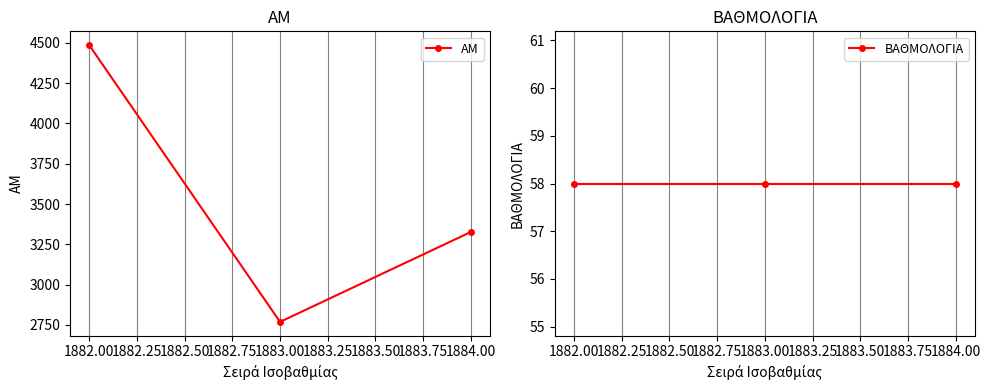

How many values in the ΑΜ series exceed 3327?

1